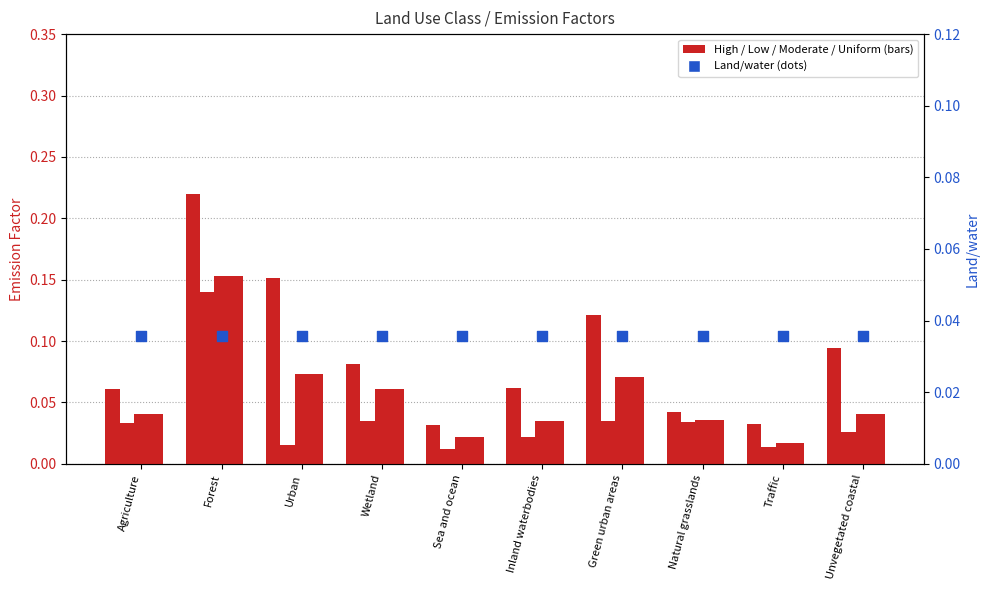

At which category is the sum across all series the highest?

Forest